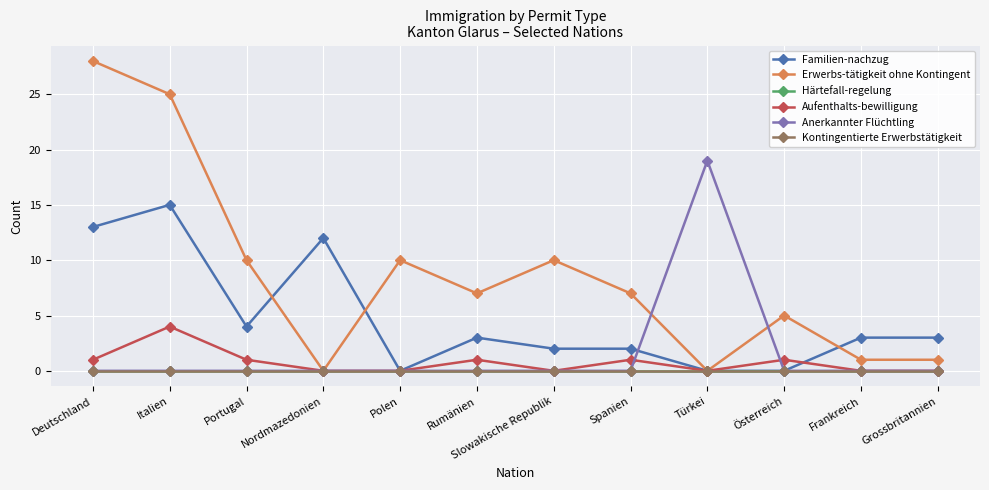

True or false: Kontingentierte Erwerbstätigkeit and Familien-nachzug intersect in this chart.

False